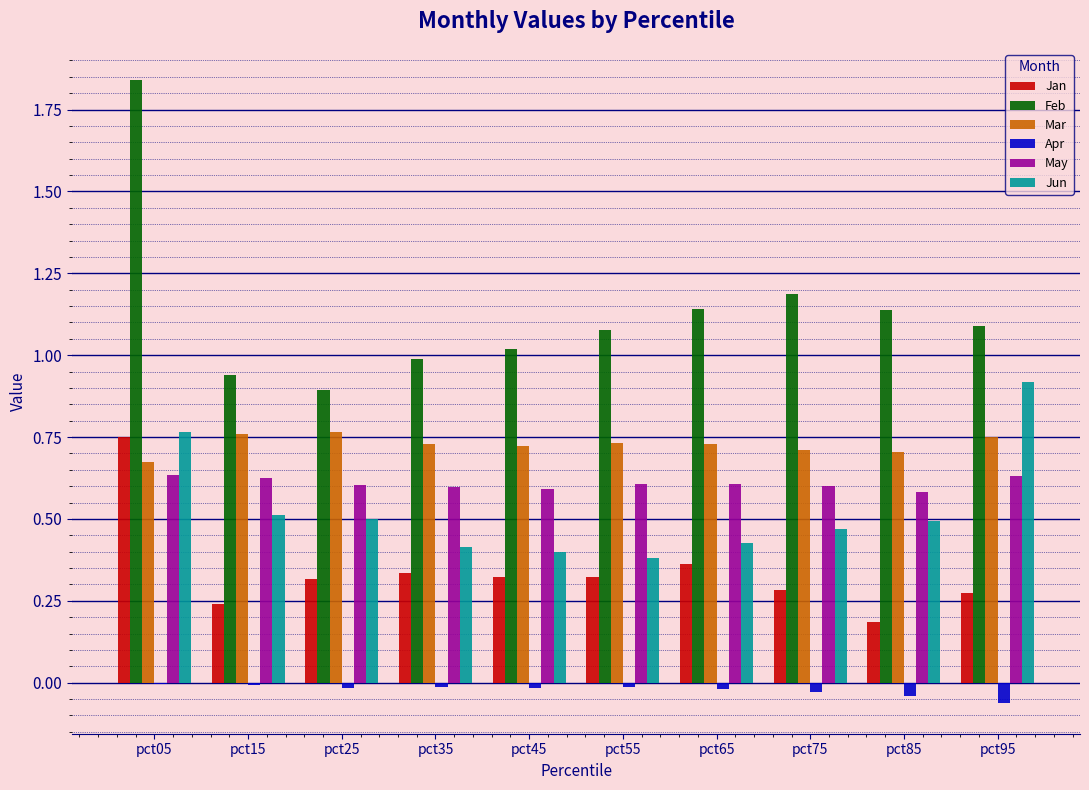

Are the bars grouped side by side (vs. stacked)?

Yes